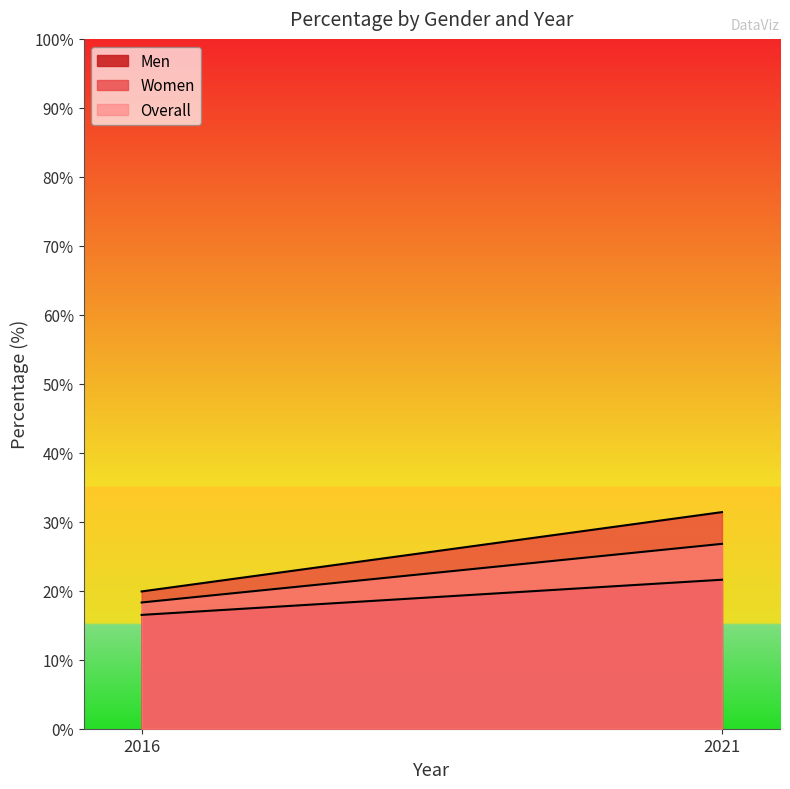

The value of Overall at 2016 is 30.6. True or false?

False